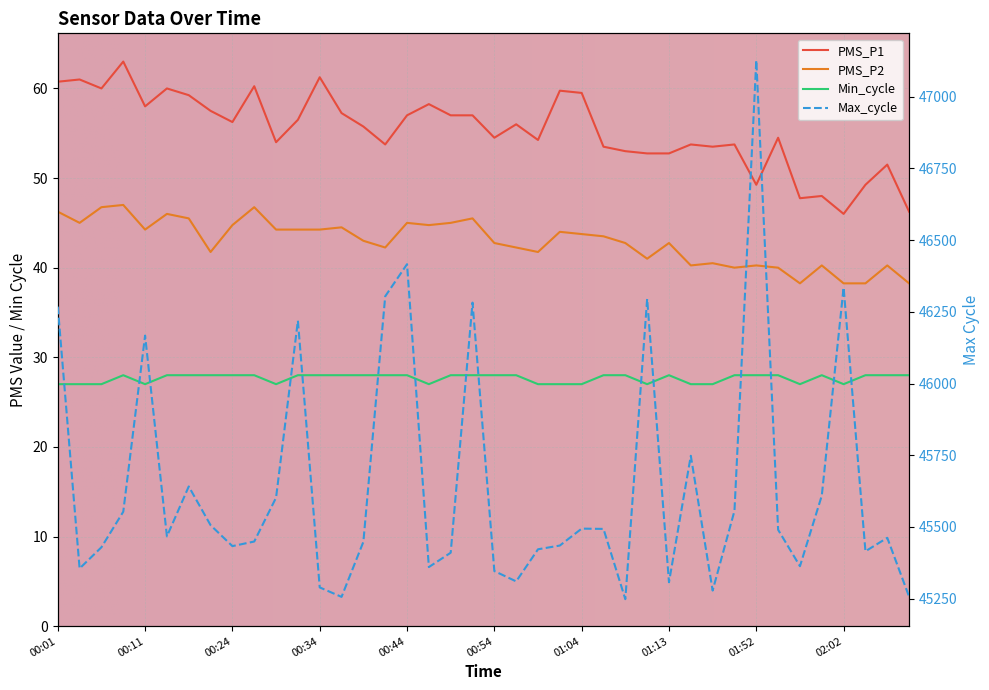

What is the total value across all series at 00:47?

45490.0